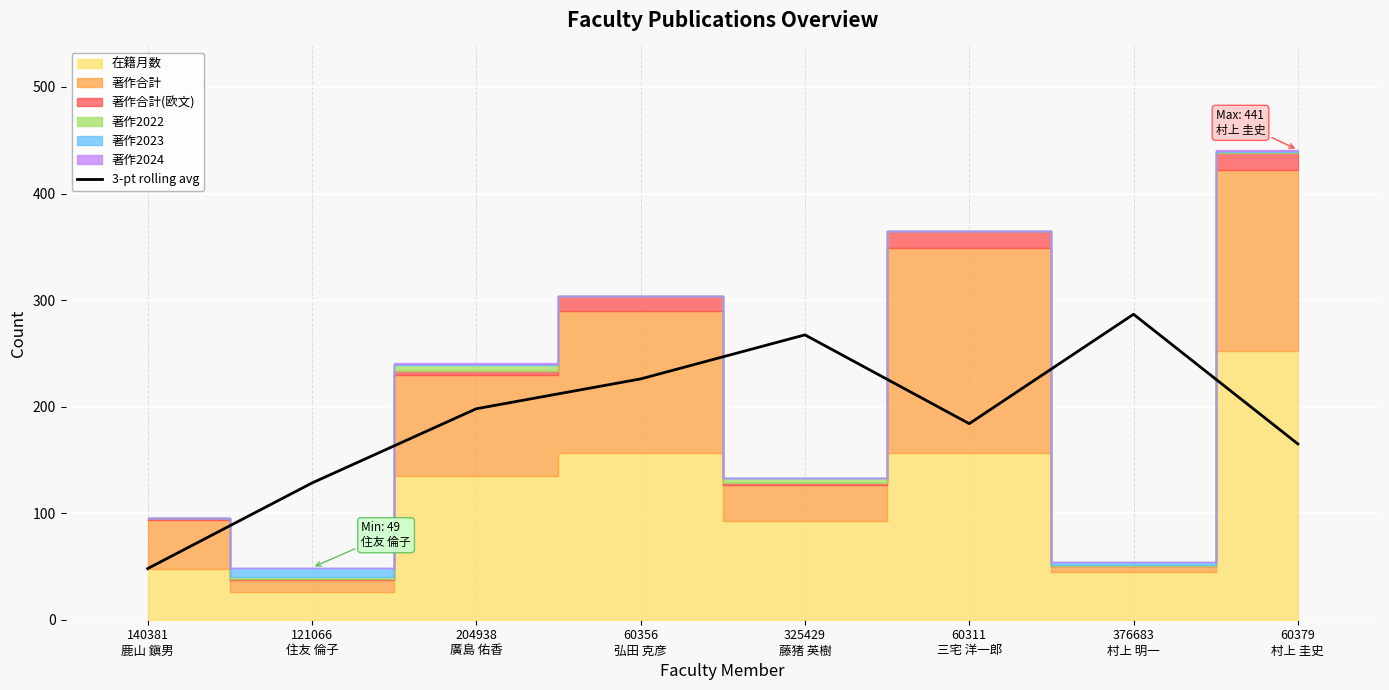

How many data points are less than 198?

4